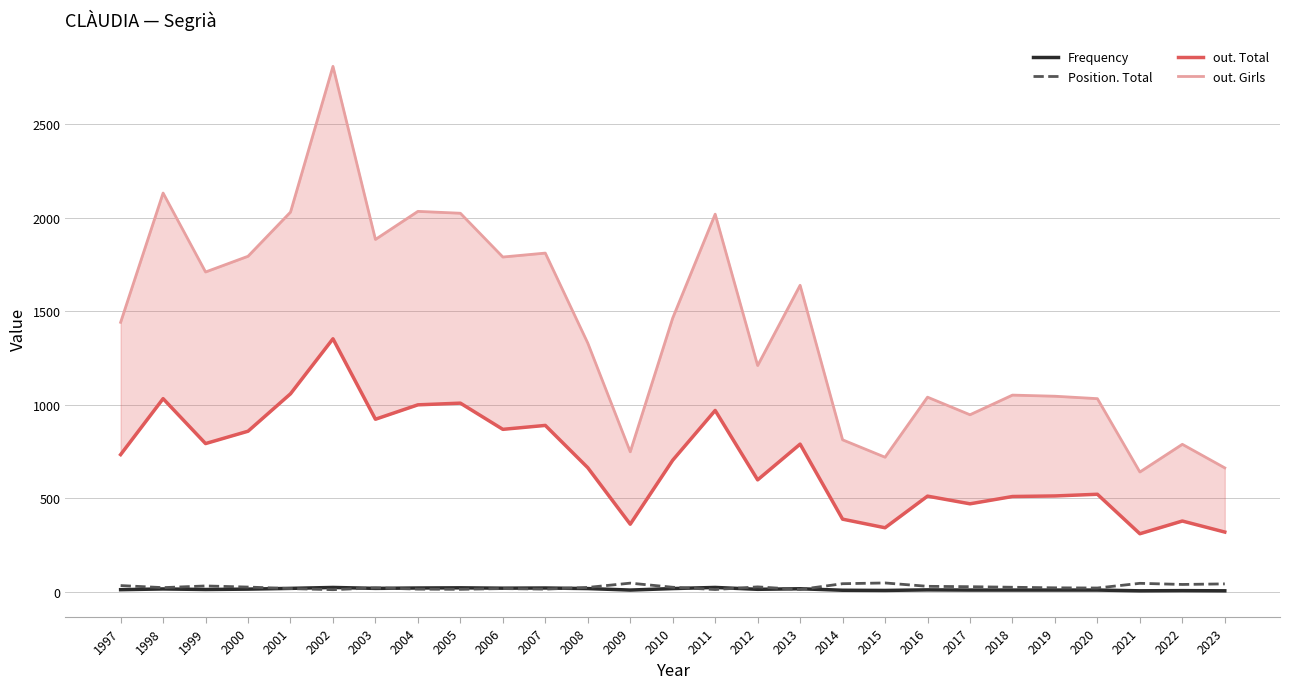

What is the spread (max minus min) of values at 2022?

782